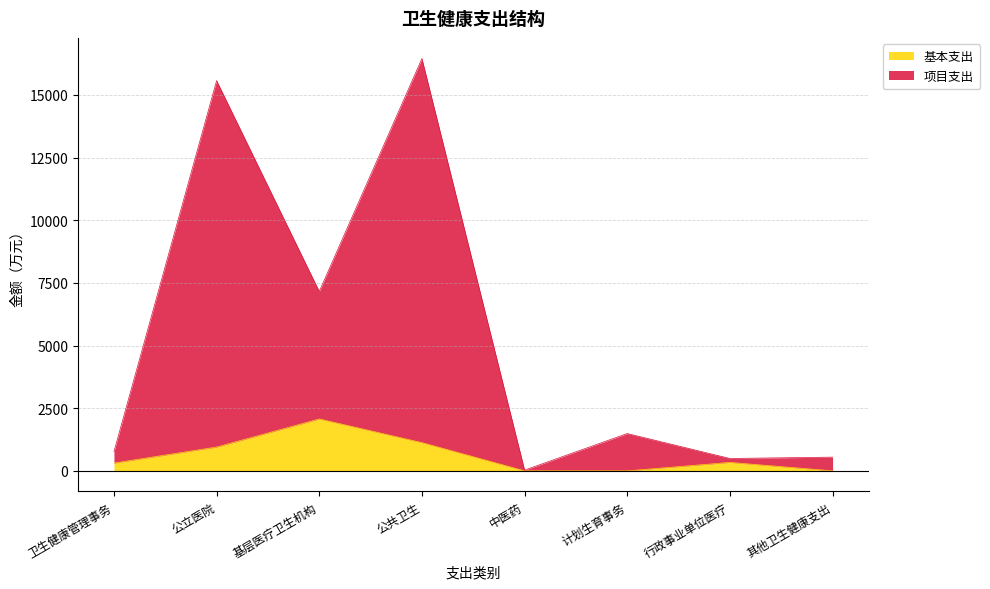

Rank the categories by 项目支出 value from highest to lowest.

公共卫生, 公立医院, 基层医疗卫生机构, 计划生育事务, 卫生健康管理事务, 其他卫生健康支出, 行政事业单位医疗, 中医药